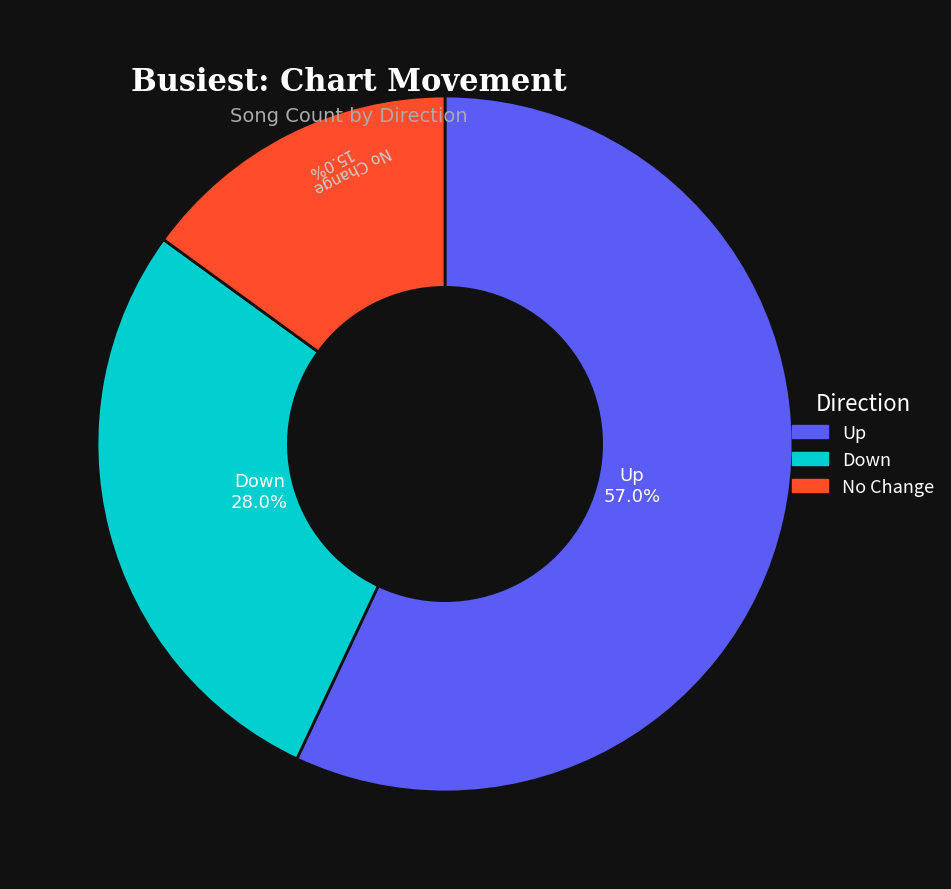

What percentage is NOT represented by Down?

72.0%